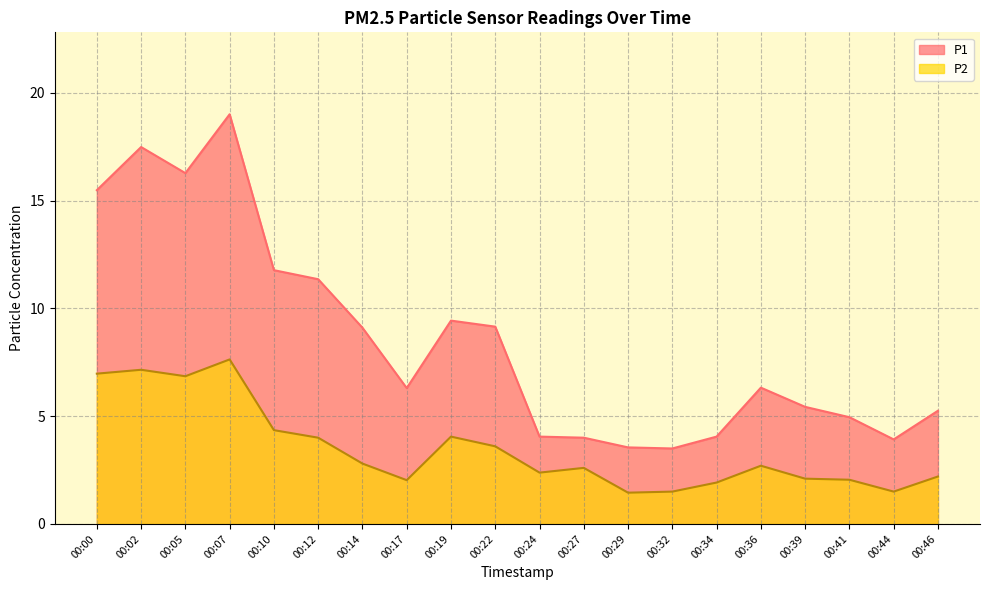

At which category is the sum across all series the highest?

00:07